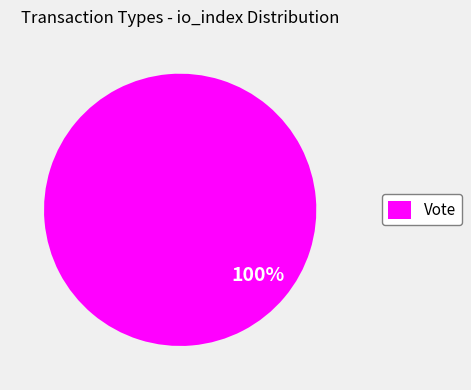

True or false: Vote accounts for 100% of the total.

True